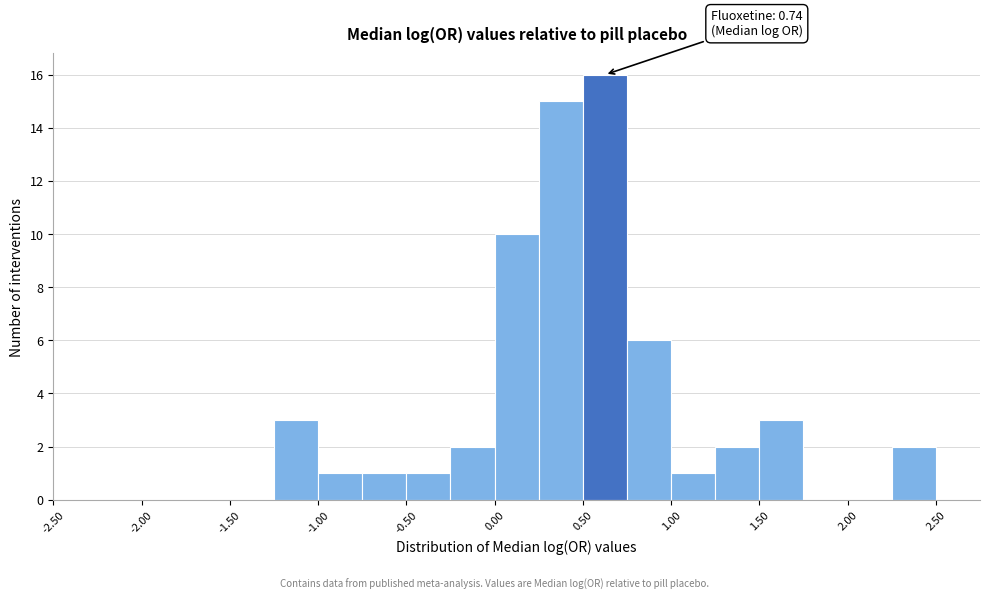

Which range on the x-axis has the tallest bar?

0.50 to 0.75